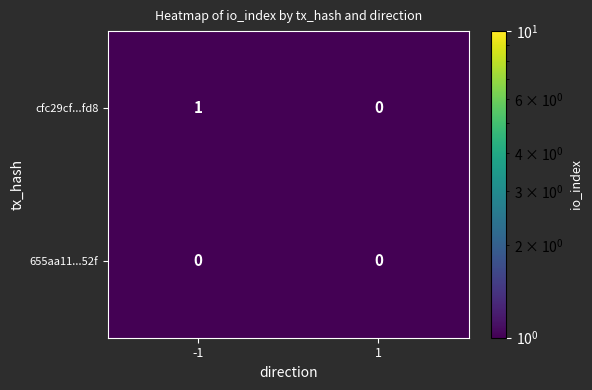

Rank the series by their maximum value, from lowest to highest.

655aa11...52f, cfc29cf...fd8